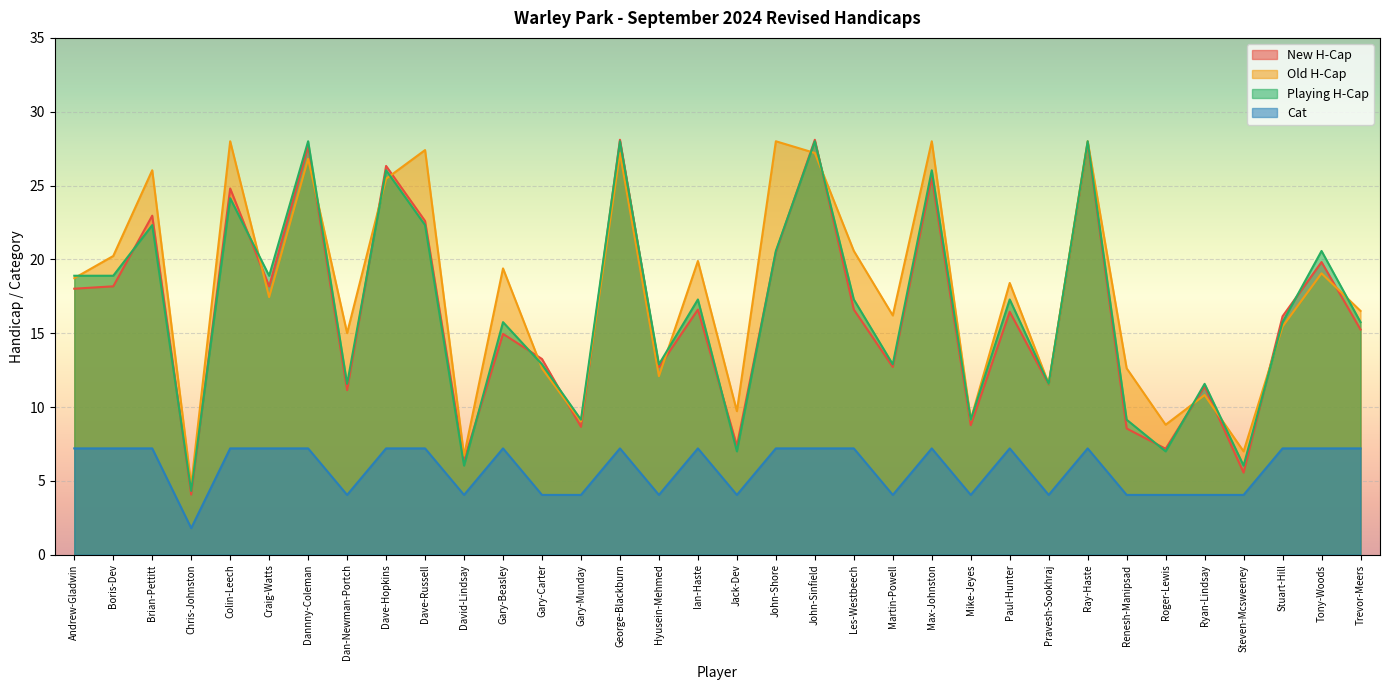

What position from the right is Dan-Newman-Portch?

27